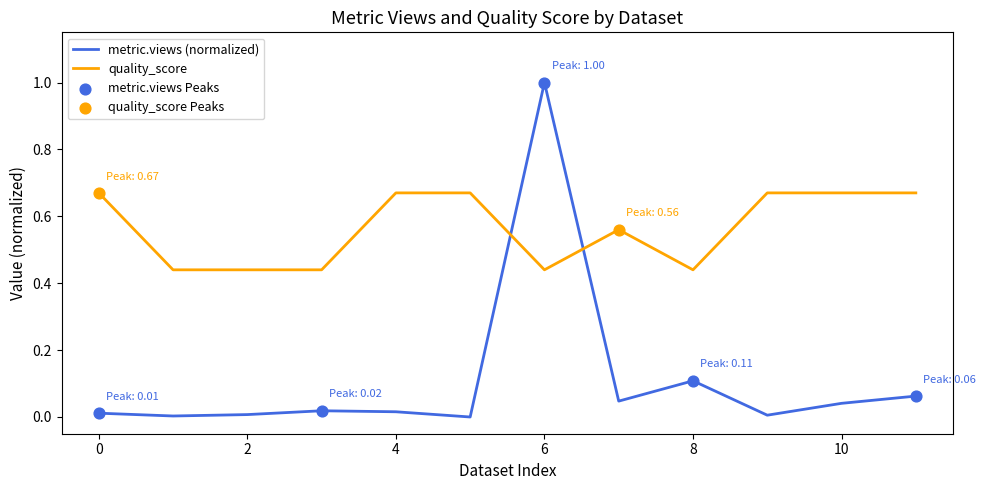

Which series has the largest total across all categories?

quality_score